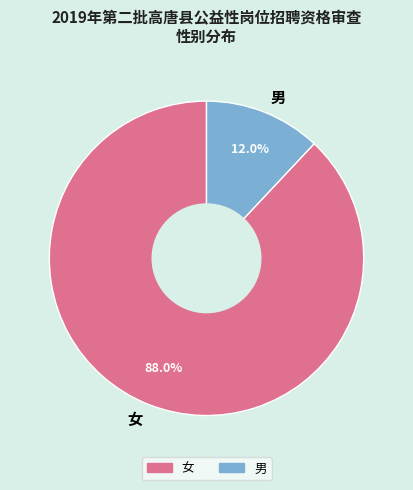

True or false: 男 accounts for 12% of the total.

True